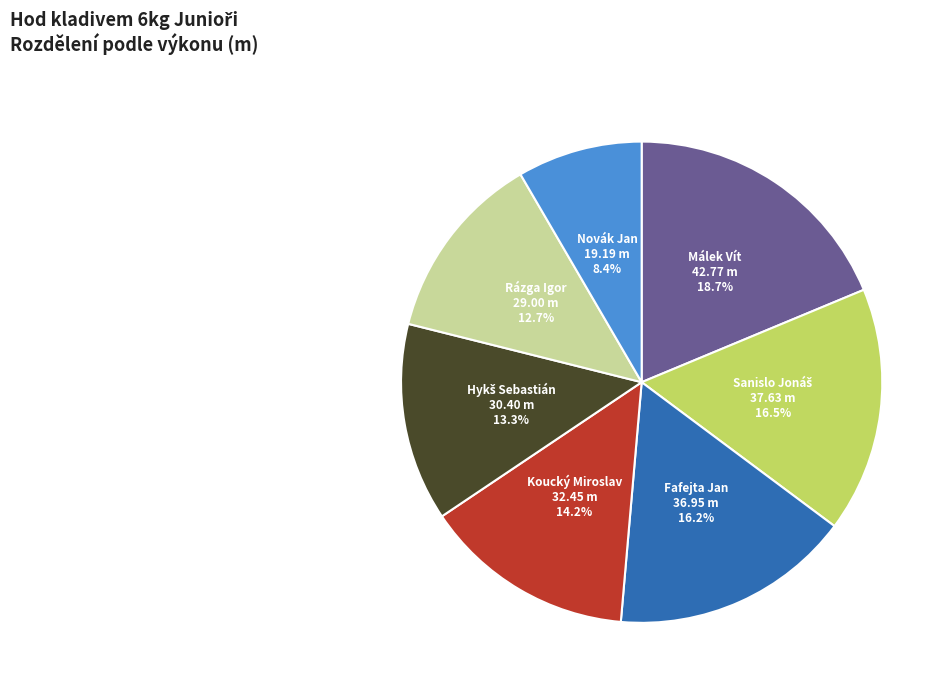

Is there a majority slice in this chart?

No